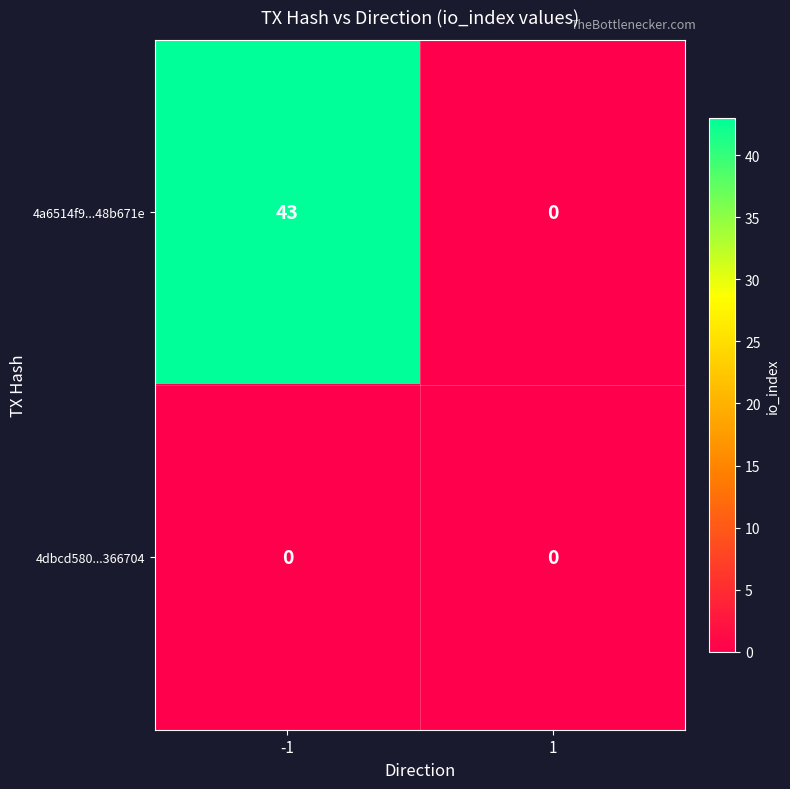

The value of 4dbcd580...366704 at 1 is 0. True or false?

True